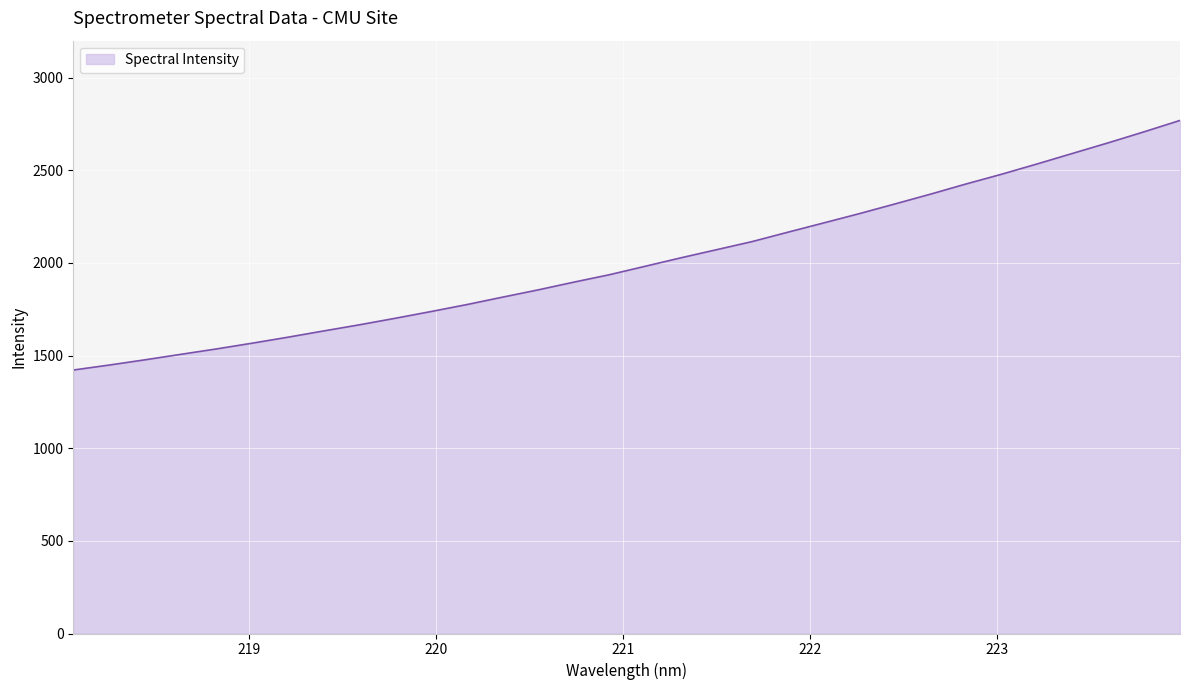

What is the greatest value displayed?

2769.5